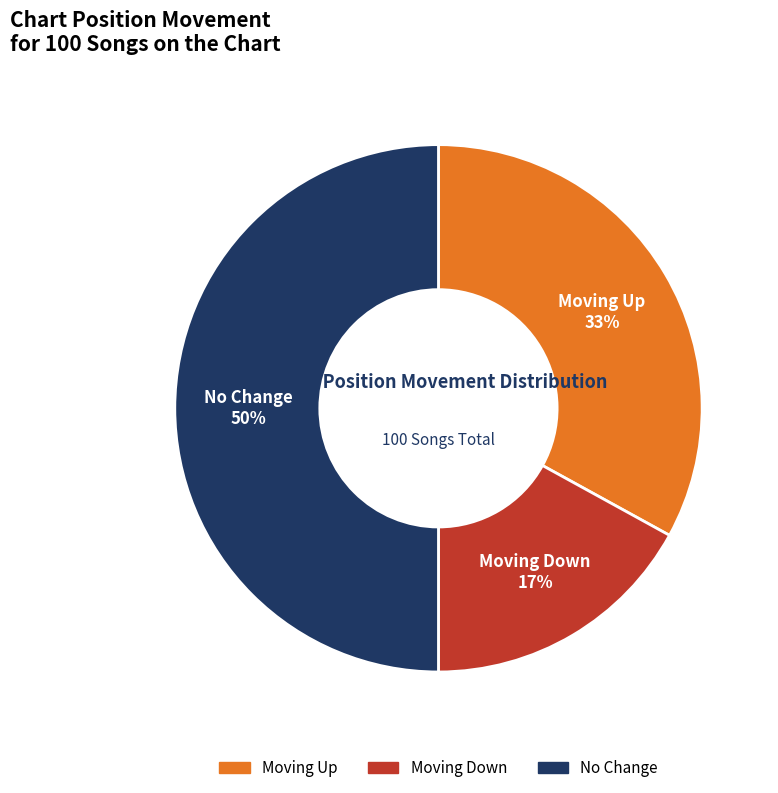

To the nearest percent, what is the difference between the largest and smallest slice percentages?

33%